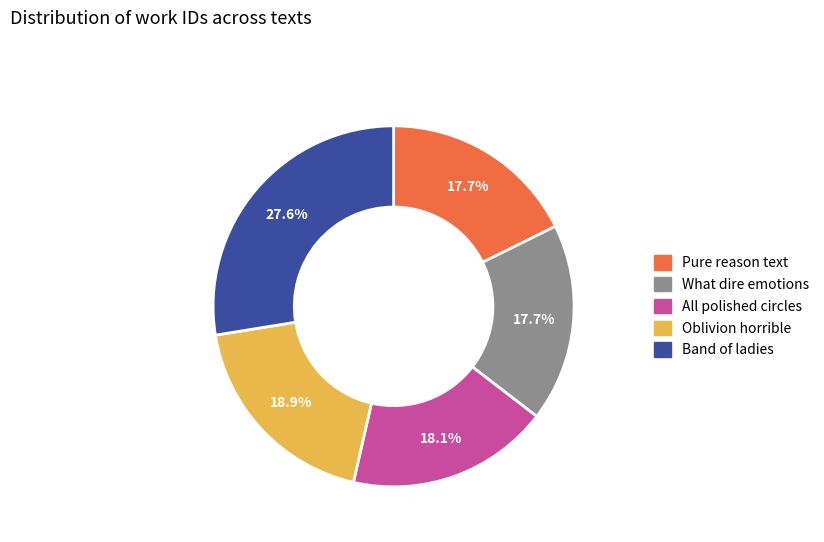

Is there a majority slice in this chart?

No